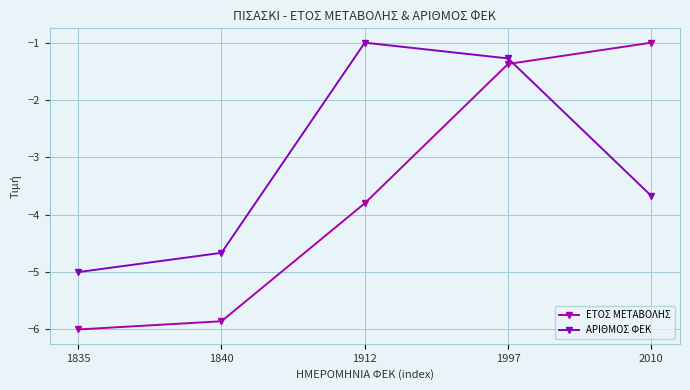

Is this an area chart (filled region under the line)?

No